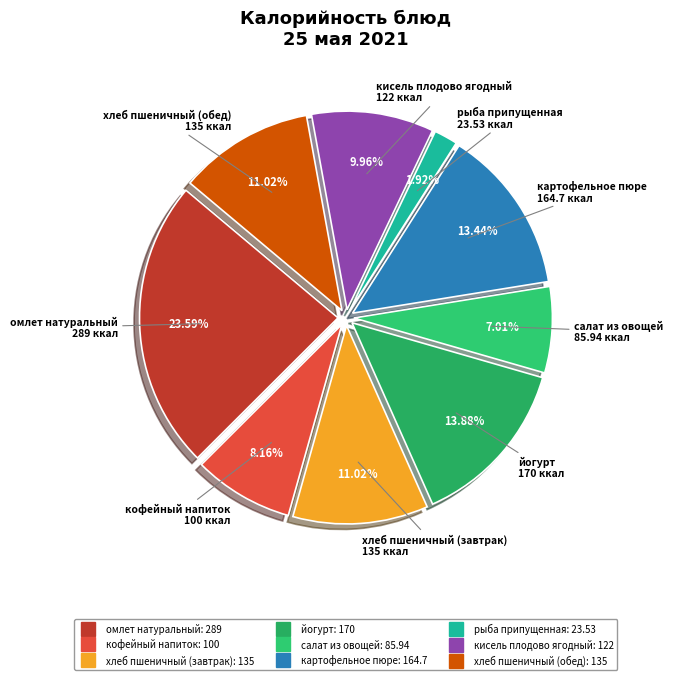

To the nearest percent, what percentage of the pie is картофельное пюре?

13%